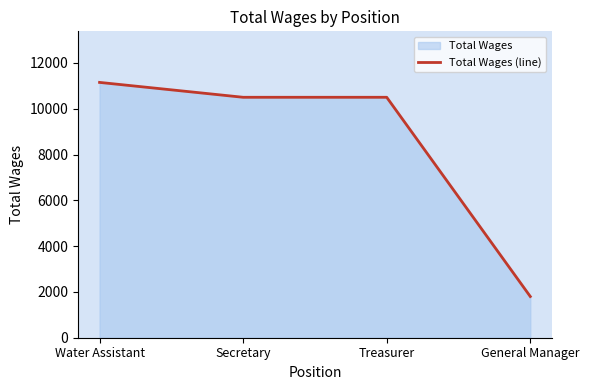

The chart shows a value of 10500 at Secretary. True or false?

True